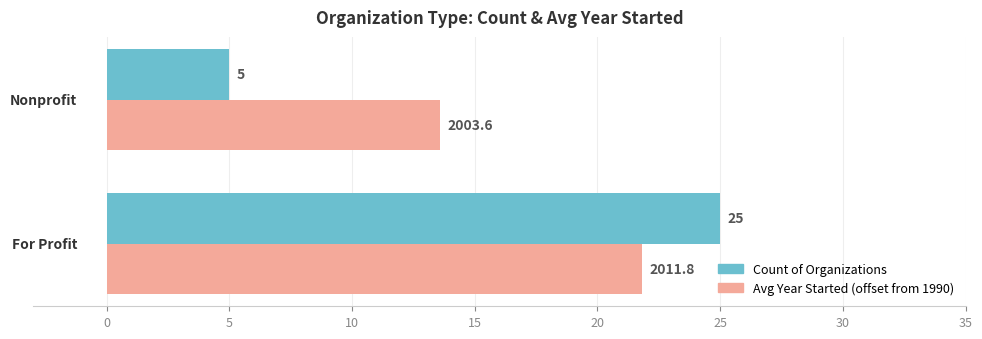

Which series has the widest spread of values?

Count of Organizations